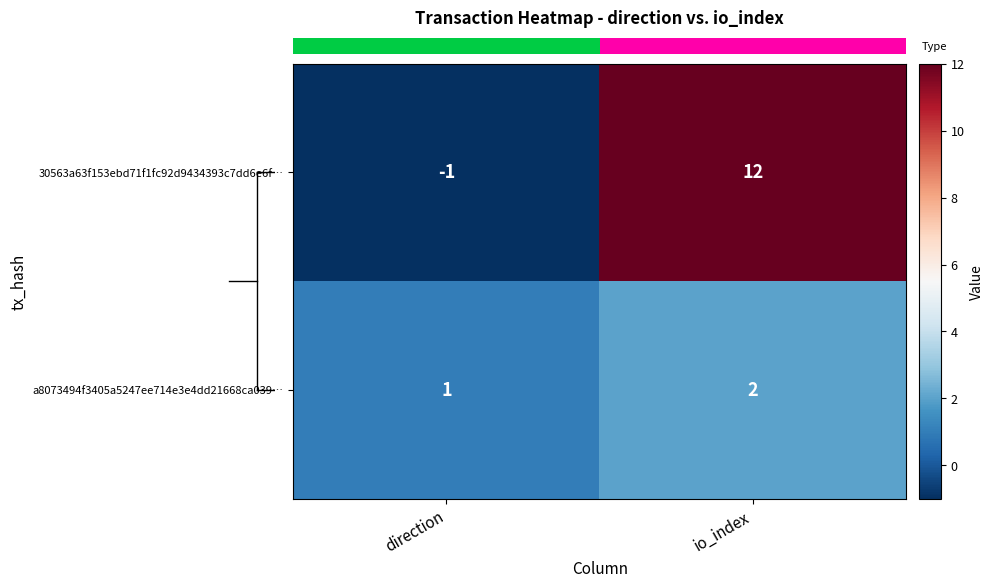

What is the sum of the 30563a63f153ebd71f1fc92d9434393c7dd6e6f… values at direction and io_index?

11